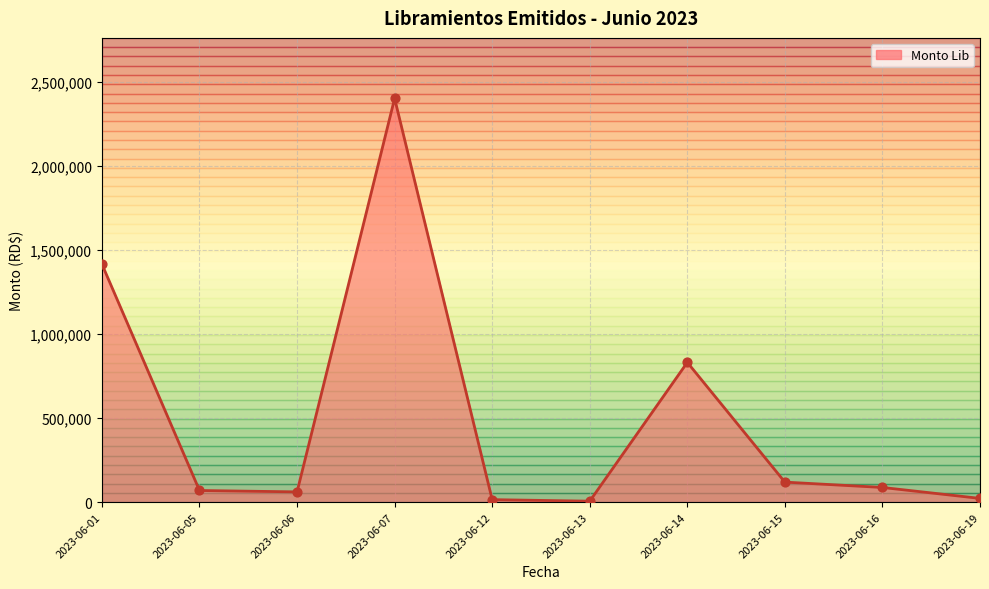

What is the change in value from 2023-06-06 to 2023-06-15?

+58178.6